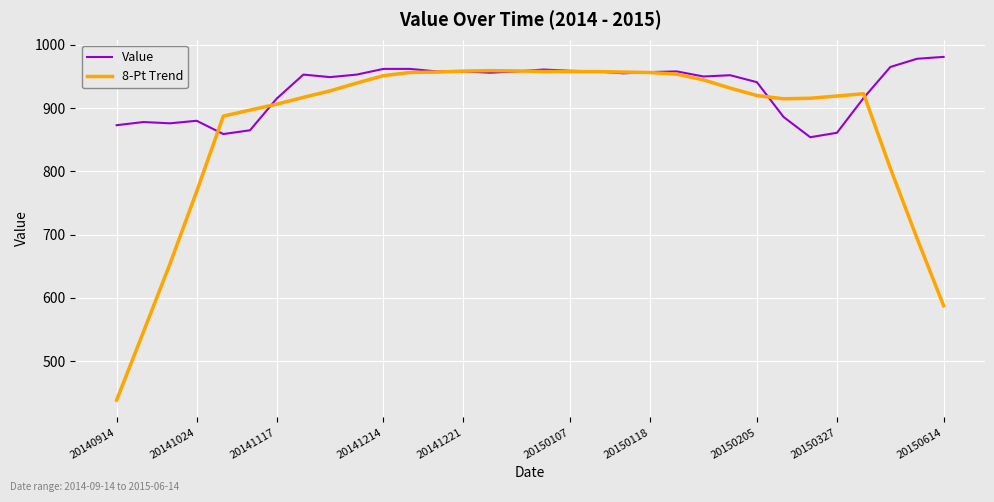

Which series has the largest total across all categories?

Value